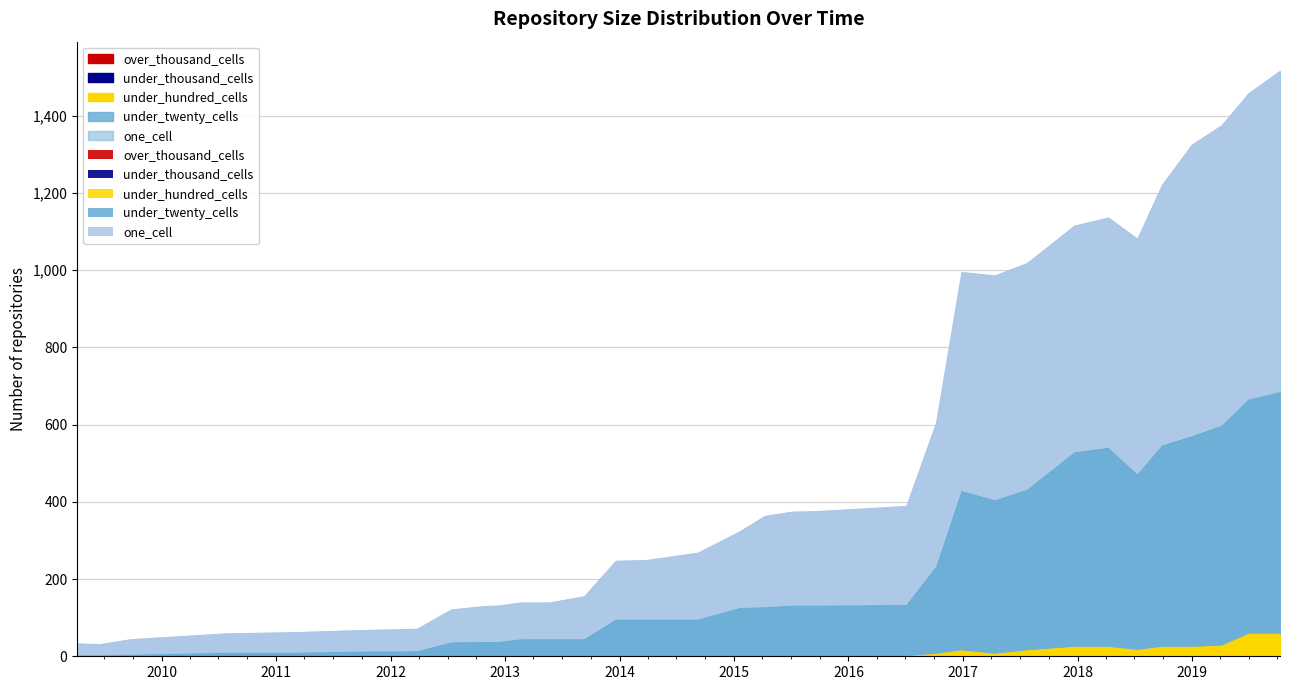

True or false: under_thousand_cells has more than 0 points higher than both neighbors.

False